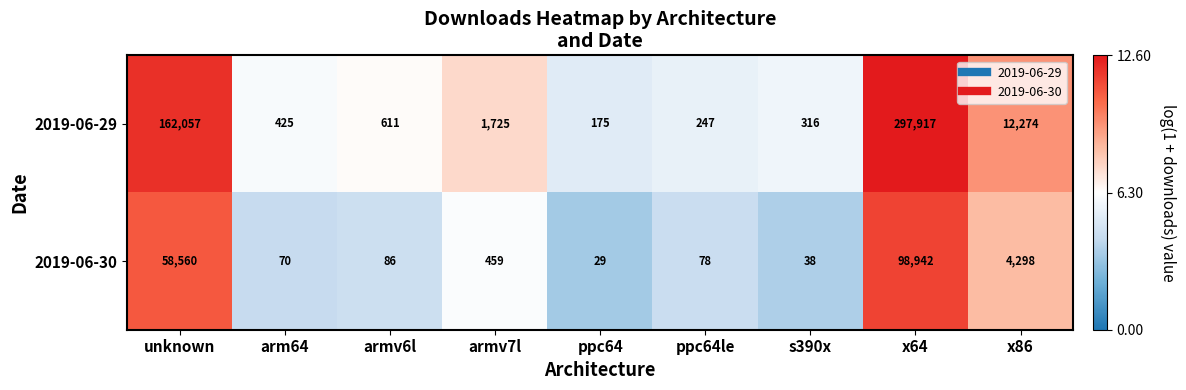

What is the difference between the highest and lowest values at ppc64le?

169